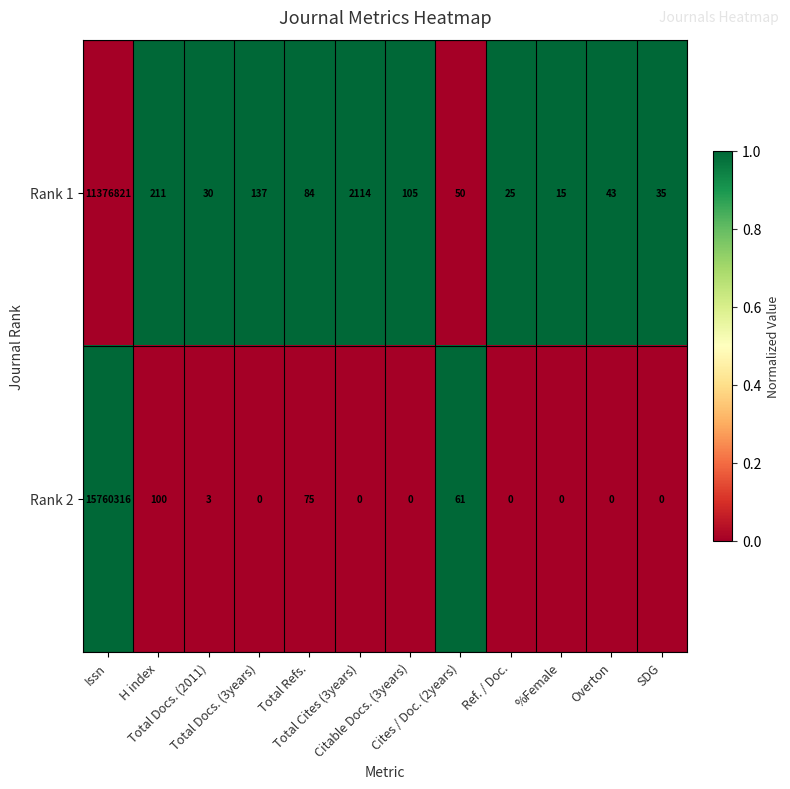

At which category is the sum across all series the highest?

Issn